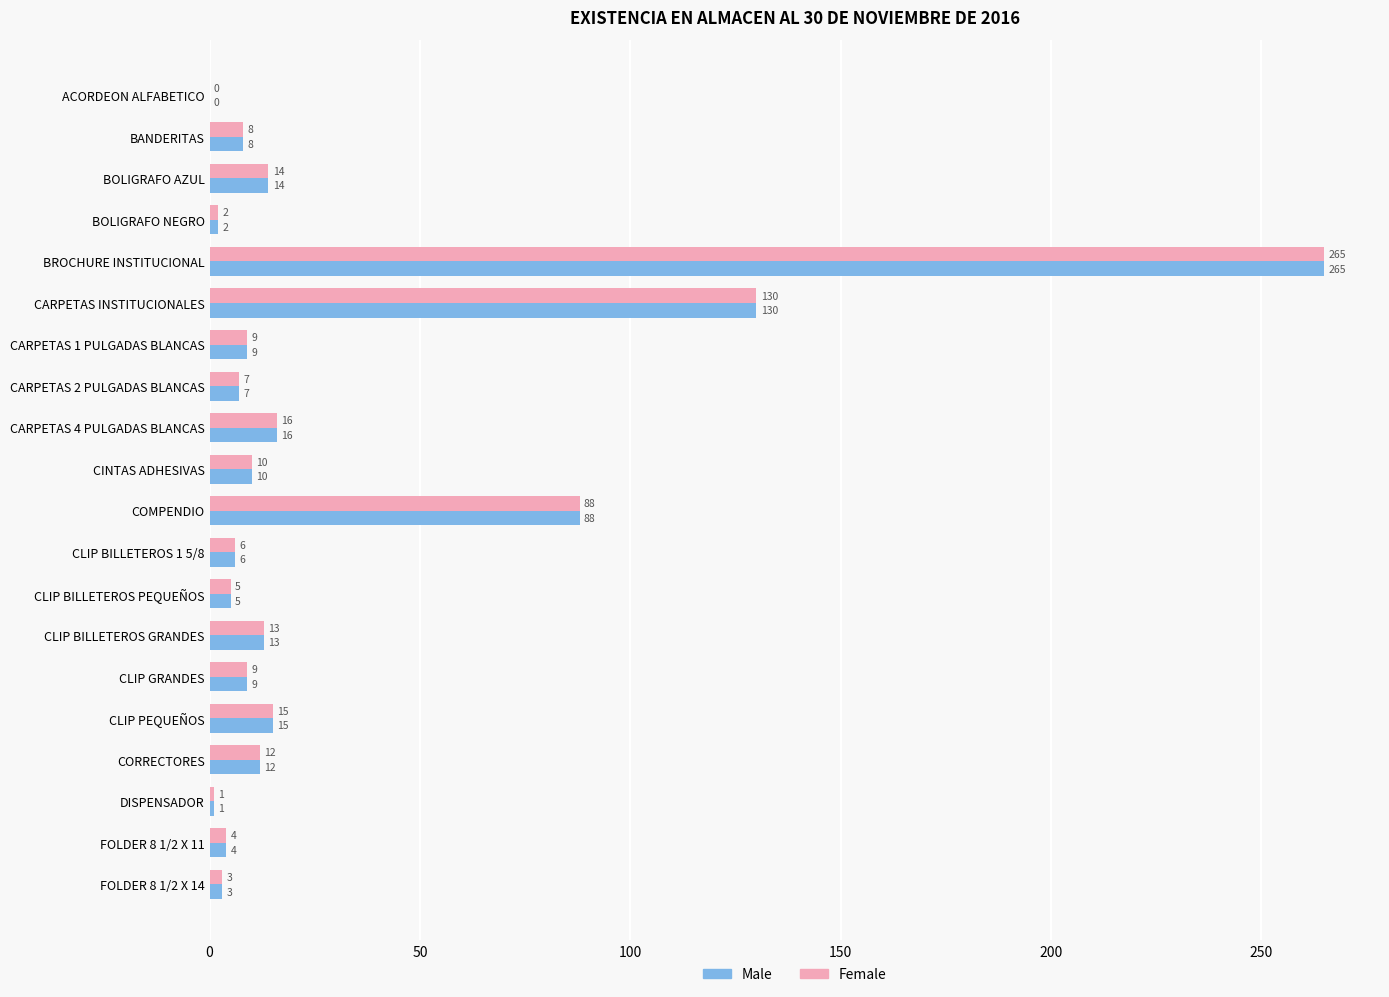

What is the sum of the Male values at FOLDER 8 1/2 X 14 and DISPENSADOR?

4